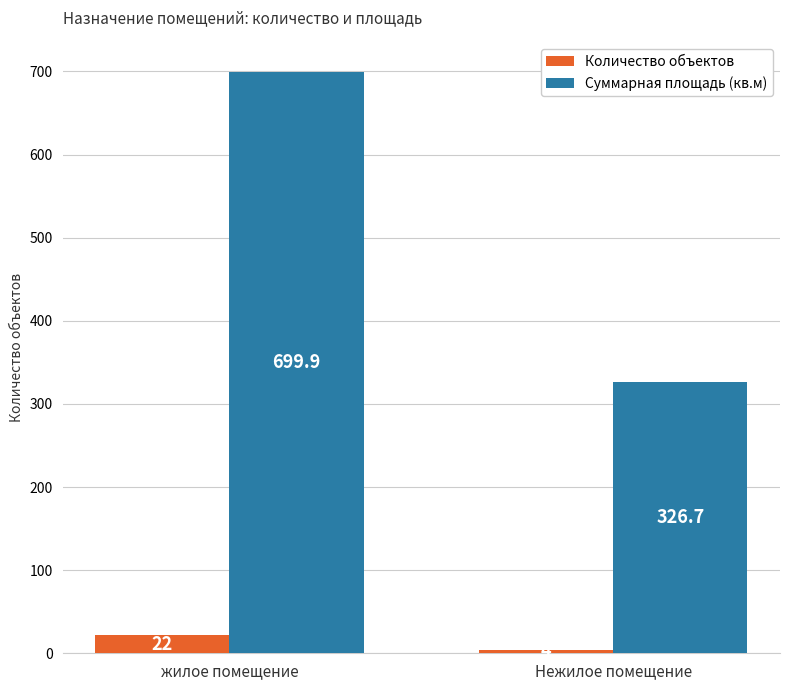

Which series has the widest spread of values?

Суммарная площадь (кв.м)